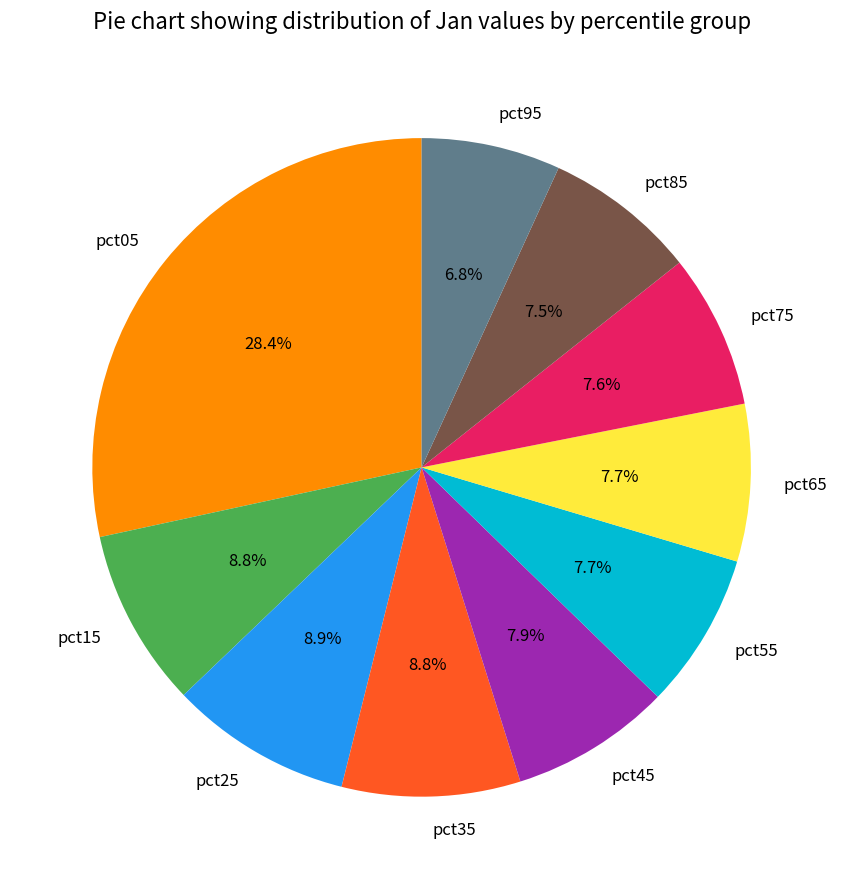

To the nearest percent, what is the combined percentage of pct65 and pct25?

17%